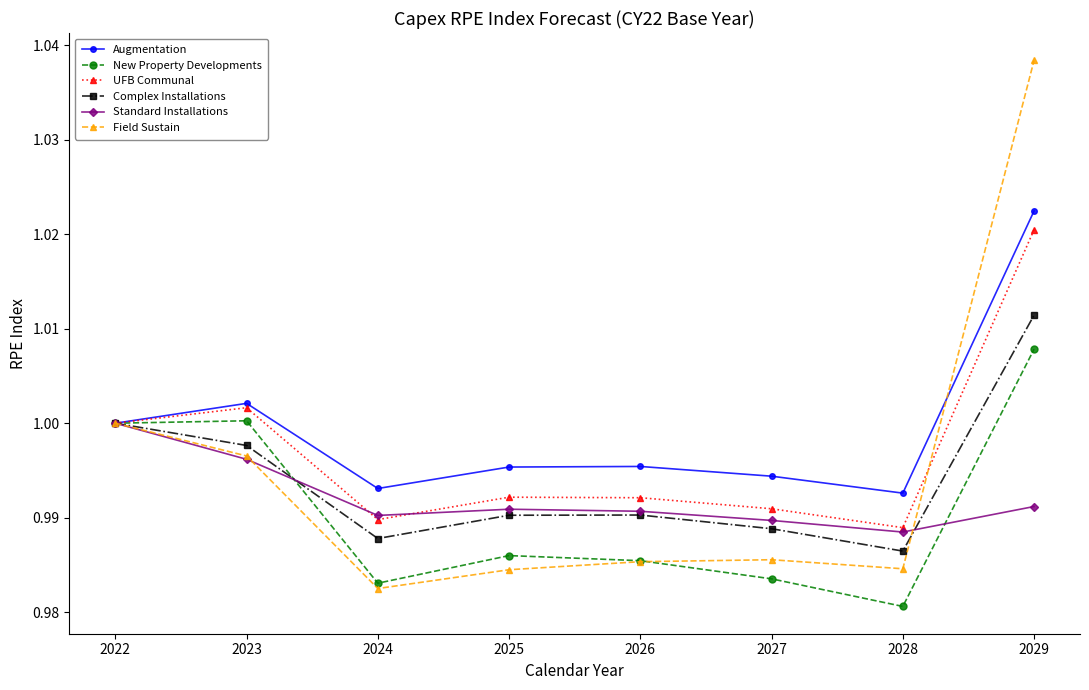

At which category does Field Sustain reach its first local valley?

2024